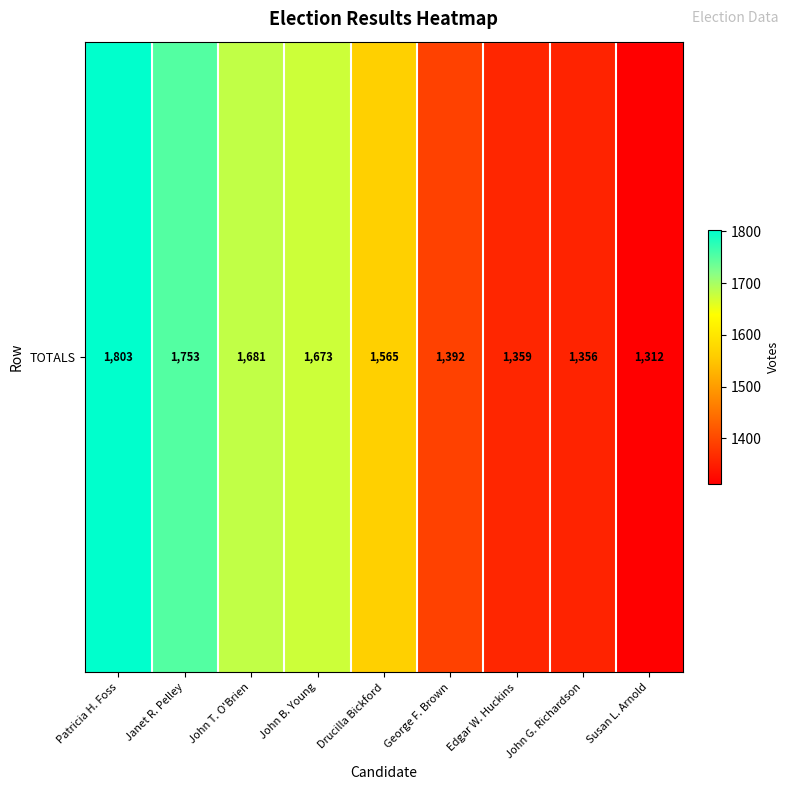

How many values exceed 1565?

4